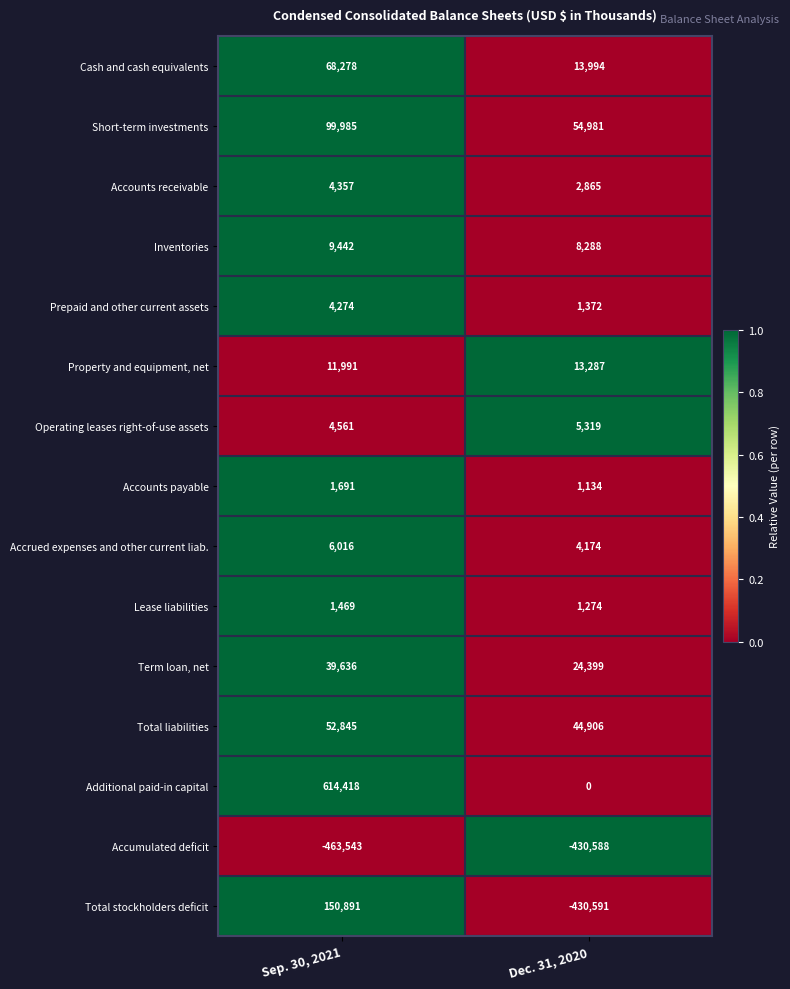

How many distinct data groups are displayed?

15